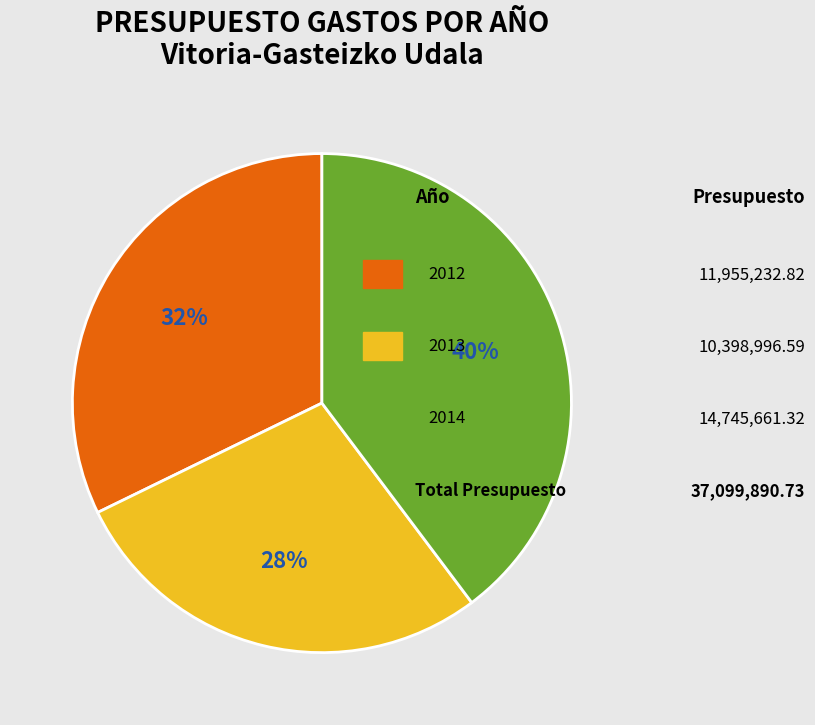

To the nearest percent, what is the average slice percentage?

33%